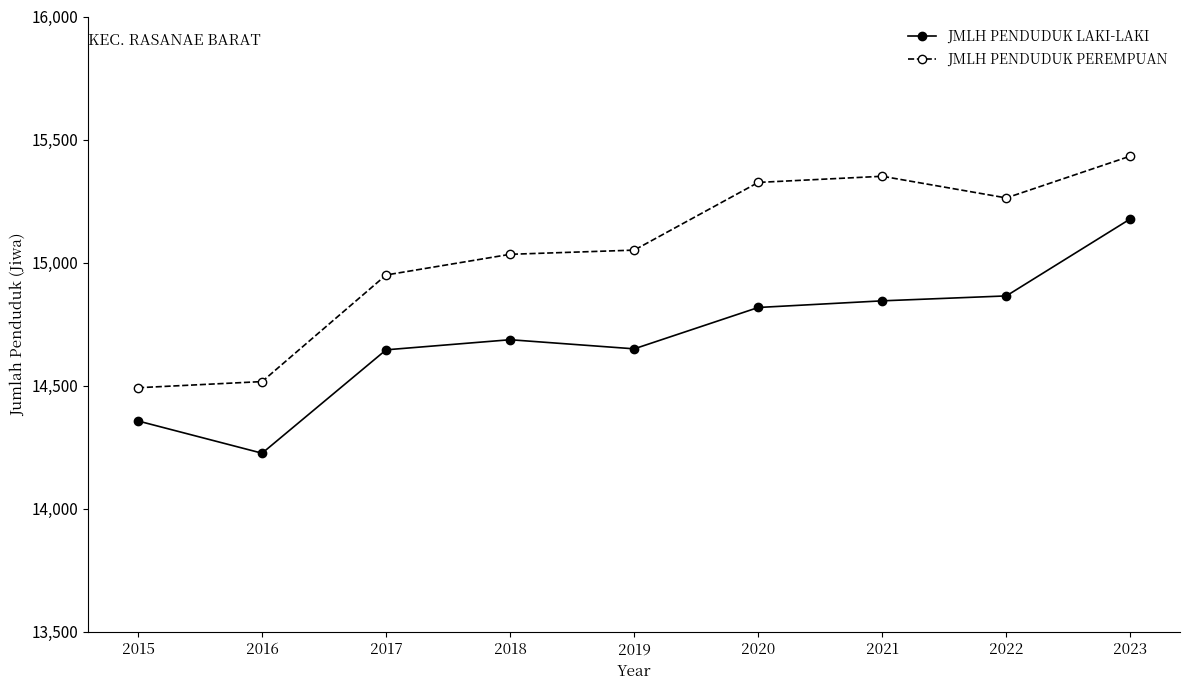

True or false: JMLH PENDUDUK PEREMPUAN has more than 2 interior local peaks.

False